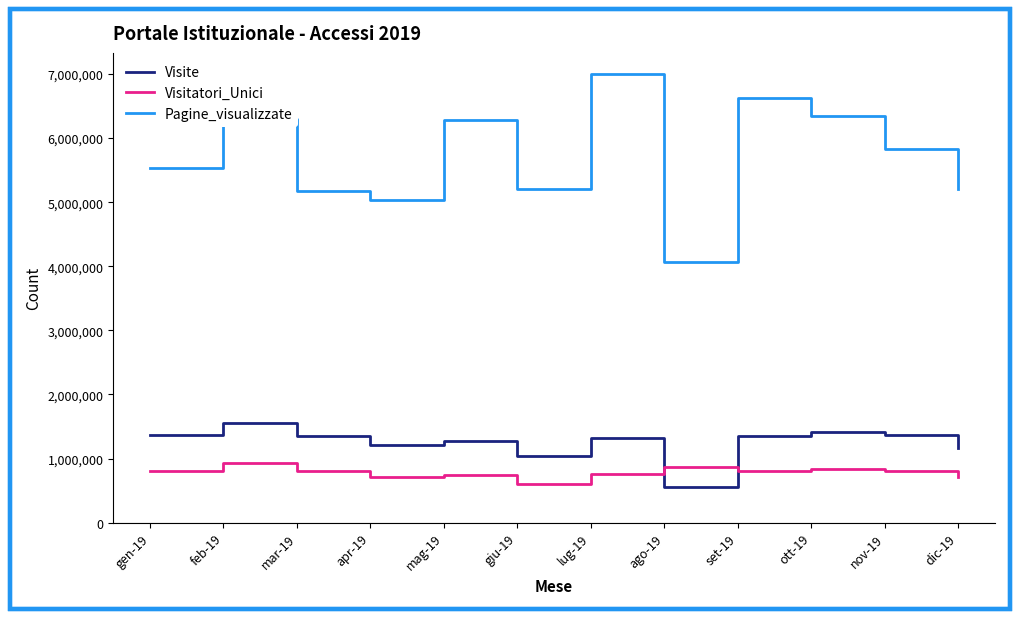

True or false: Pagine_visualizzate and Visitatori_Unici cross at least once.

False